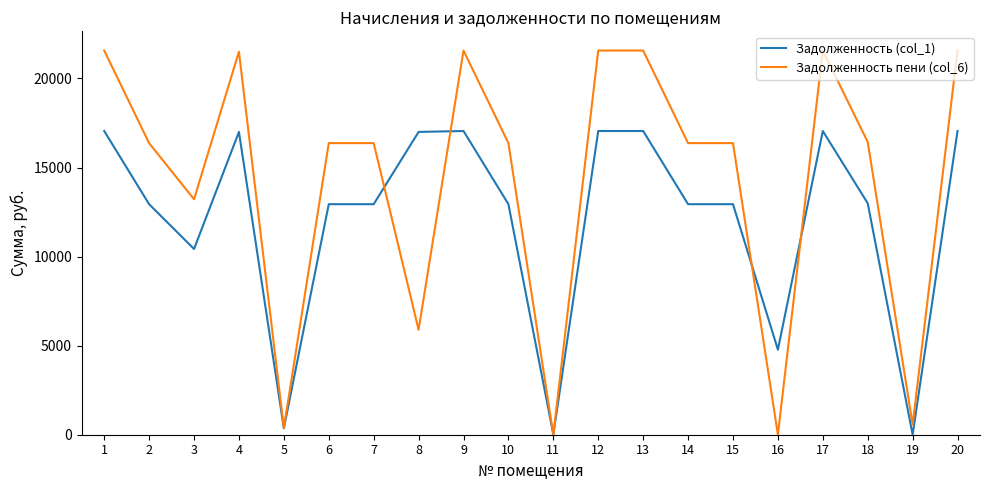

Which series has the widest spread of values?

Задолженность пени (col_6)